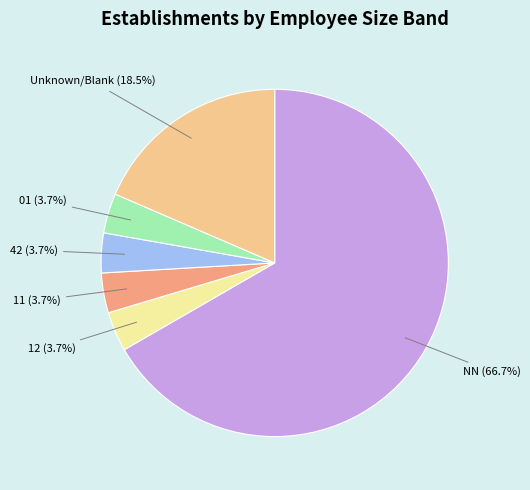

Which slice is the largest?

NN